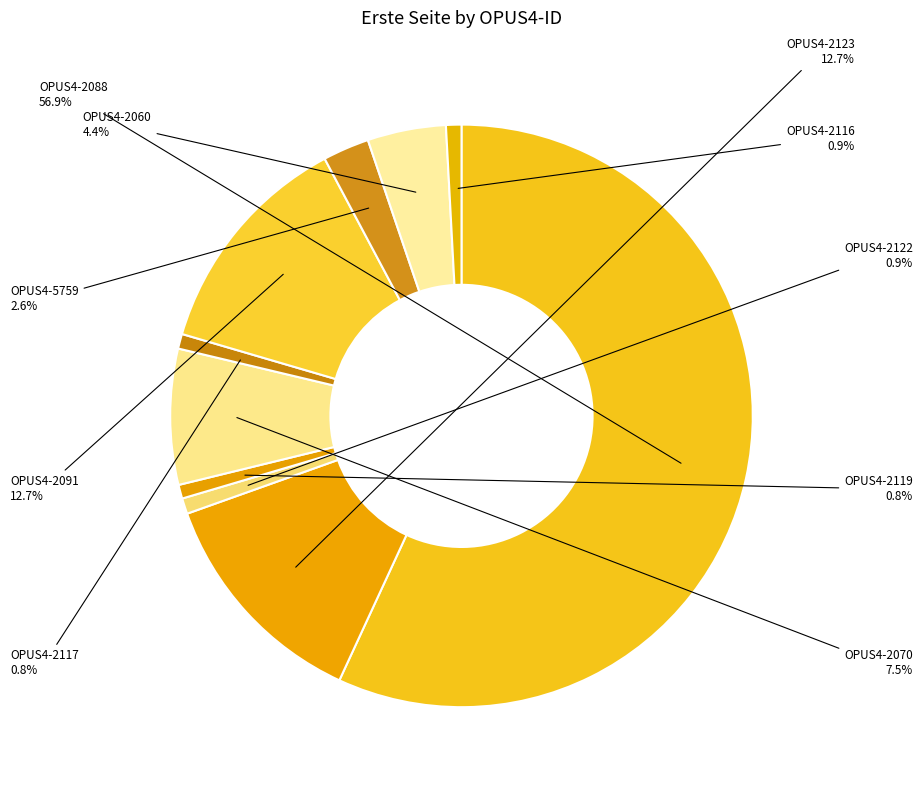

How many slices are in this pie chart?

10